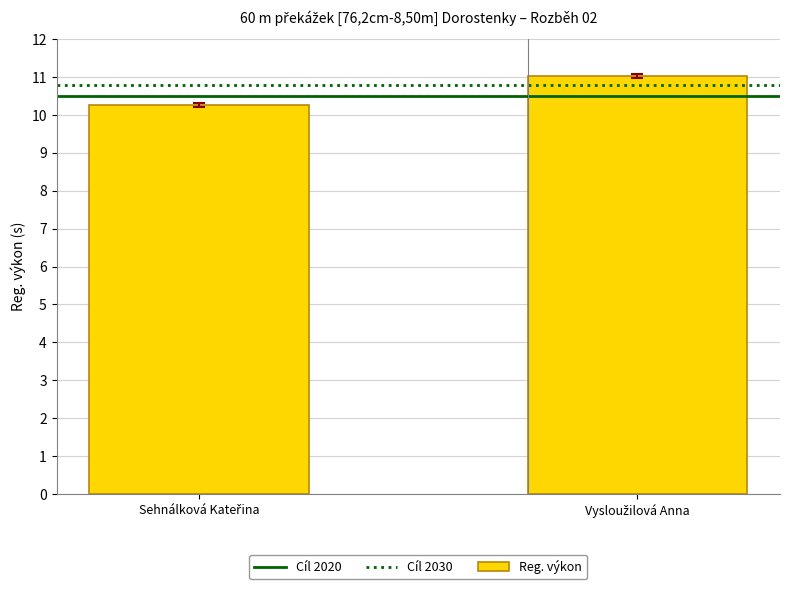

What is the greatest value displayed?

11.0